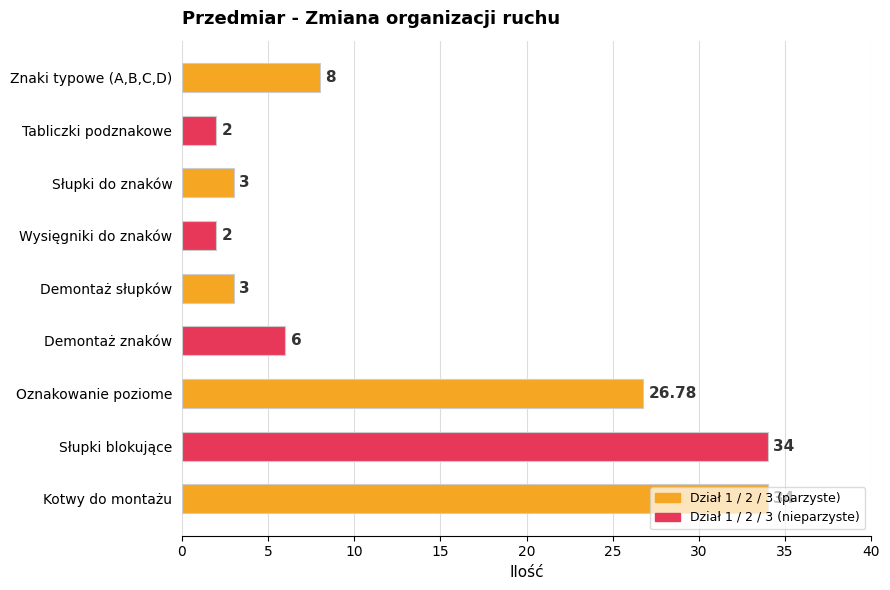

What is the average value?

13.2